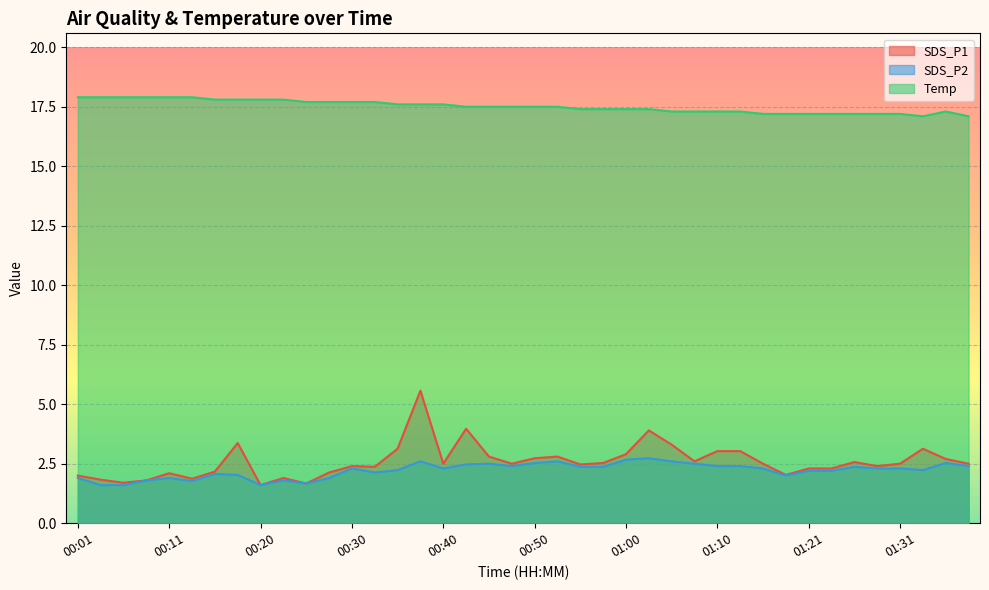

True or false: SDS_P2 and SDS_P1 intersect in this chart.

False